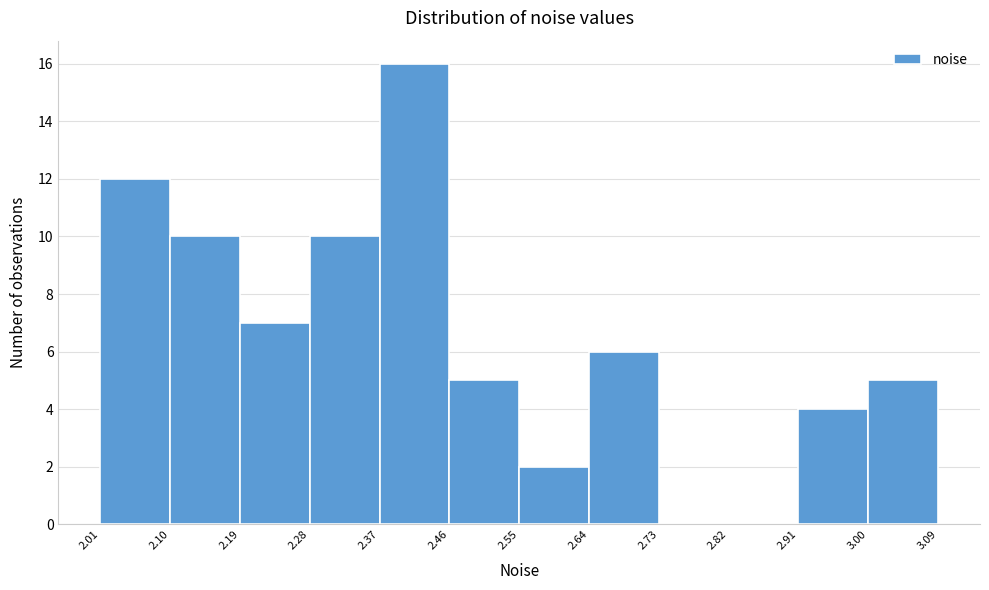

Reading left to right, list every bar in this chart as the range it spans on the x-axis followed by its height. The values are not printed on the chart, so give them approximately, as read against the axis.

2.01 to 2.10: 12
2.10 to 2.19: 10
2.19 to 2.28: 7
2.28 to 2.37: 10
2.37 to 2.46: 16
2.46 to 2.55: 5
2.55 to 2.64: 2
2.64 to 2.73: 6
2.73 to 2.82: 0
2.82 to 2.91: 0
2.91 to 3.00: 4
3.00 to 3.09: 5